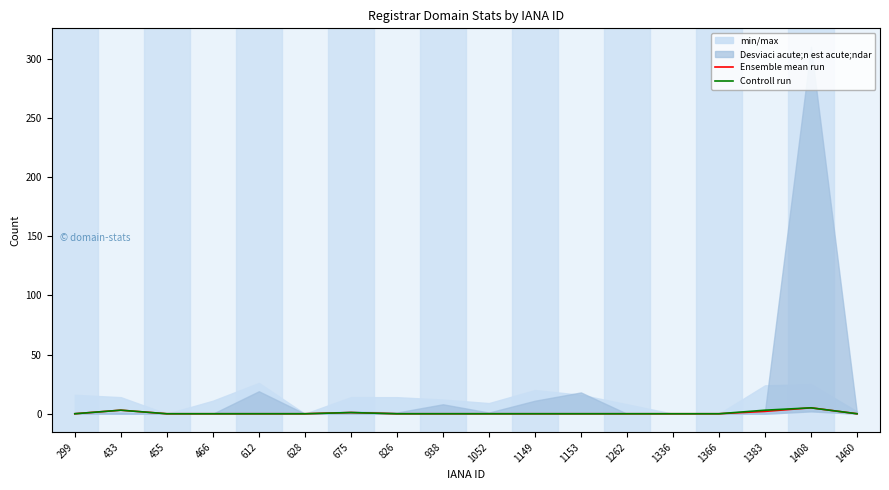

Is the value of Ensemble mean run at 1149 greater than the value of Controll run at 466?

No